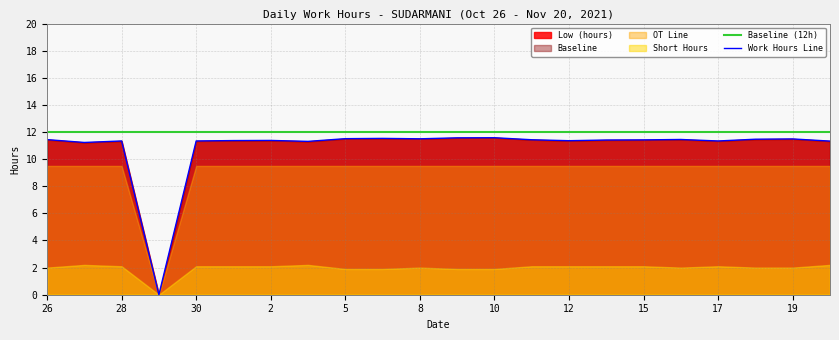

At which label does Baseline (12h) reach its minimum?

26